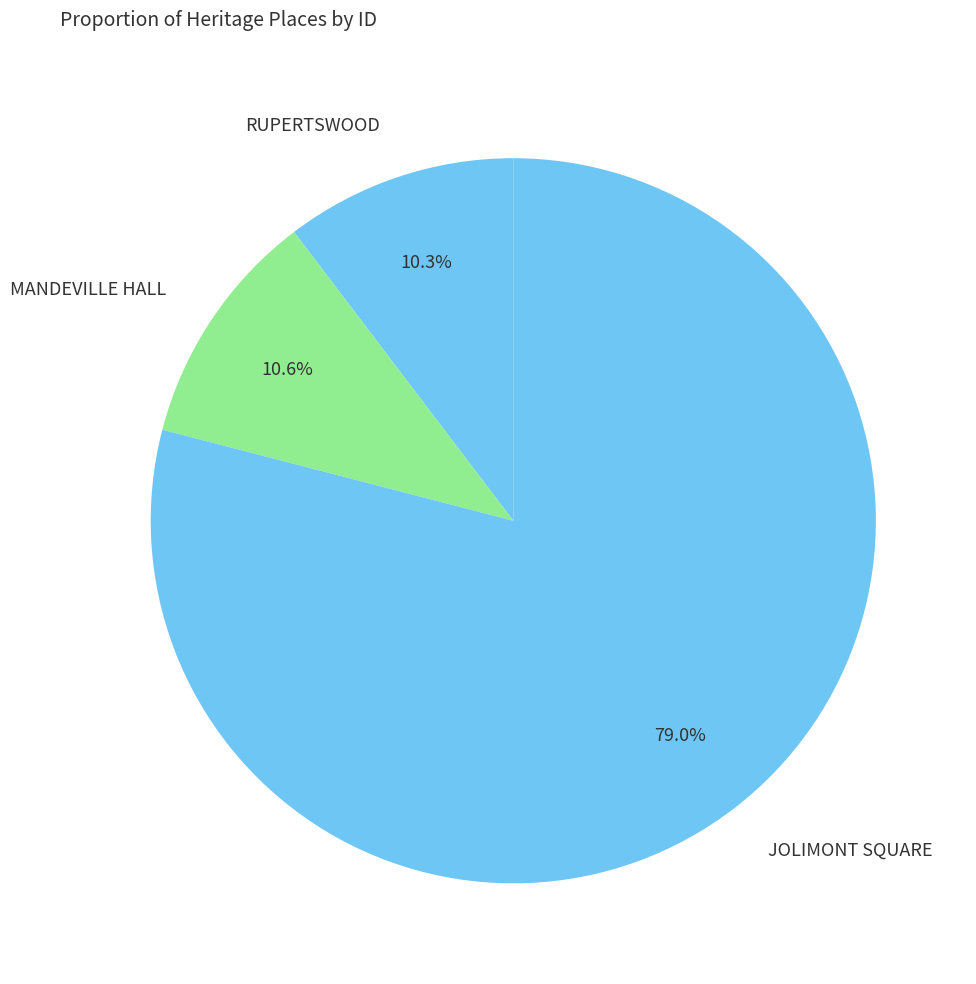

The MANDEVILLE HALL slice represents 11% of the pie. True or false?

True